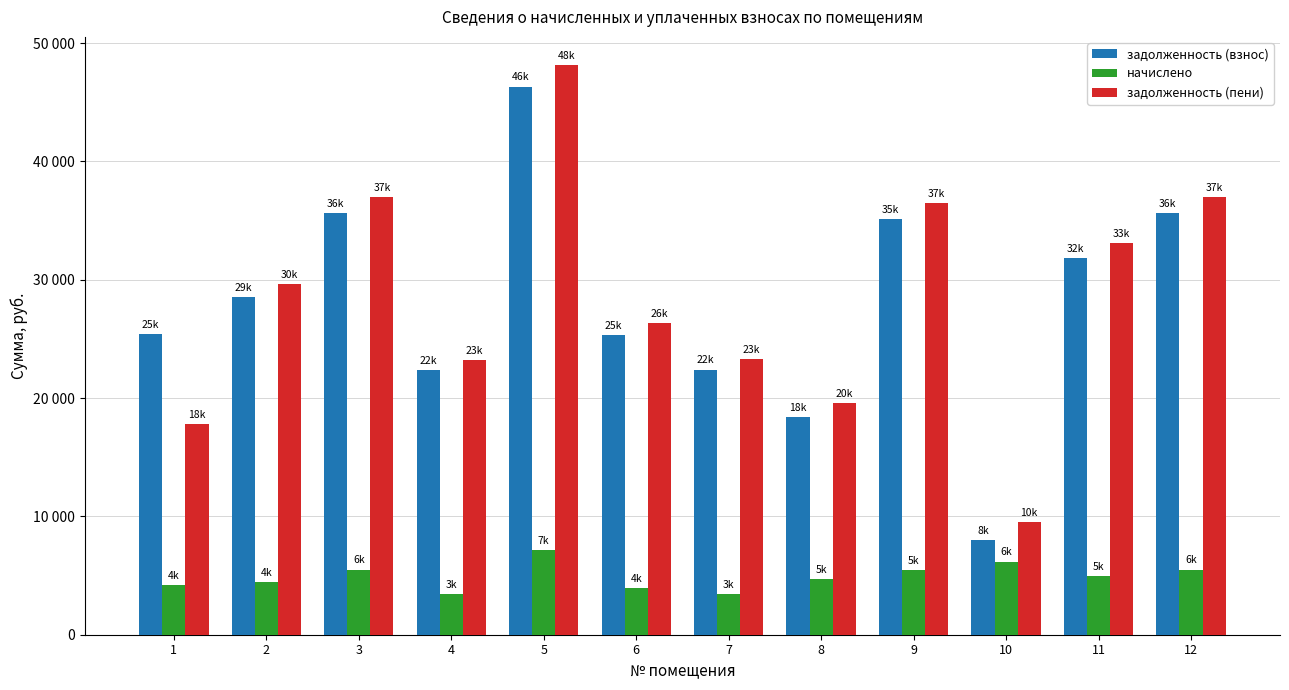

Reading left to right, list all the values displayed in this chart.

задолженность (взнос): 25404.0	28560.5	35638.6	22351.7	46330.2	25332.0	22413.8	18361.3	35141.8	7985.6	31851.1	35638.6
начислено: 4204.8	4416.0	5510.4	3456.0	7163.5	3916.8	3465.6	4732.8	5433.6	6182.4	4924.8	5510.4
задолженность (пени): 17789.4	29664.5	37016.2	23215.7	48121.1	26311.2	23280.2	19544.5	36500.2	9531.2	33082.3	37016.2